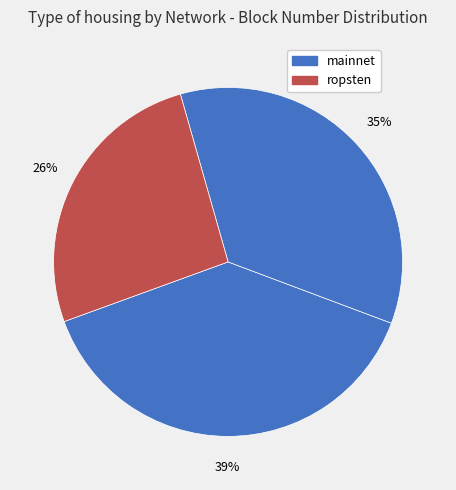

Count the number of slices in the pie.

3